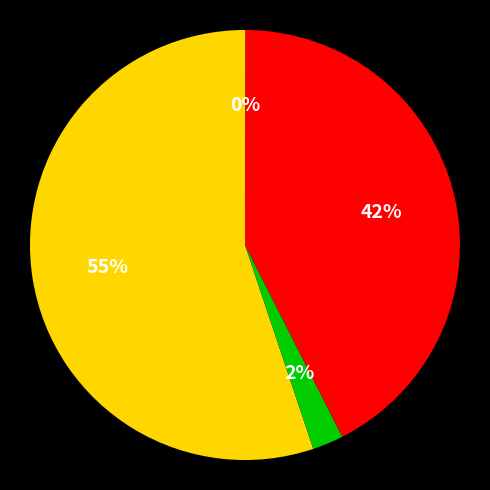

To the nearest percent, what is the average slice percentage?

25%